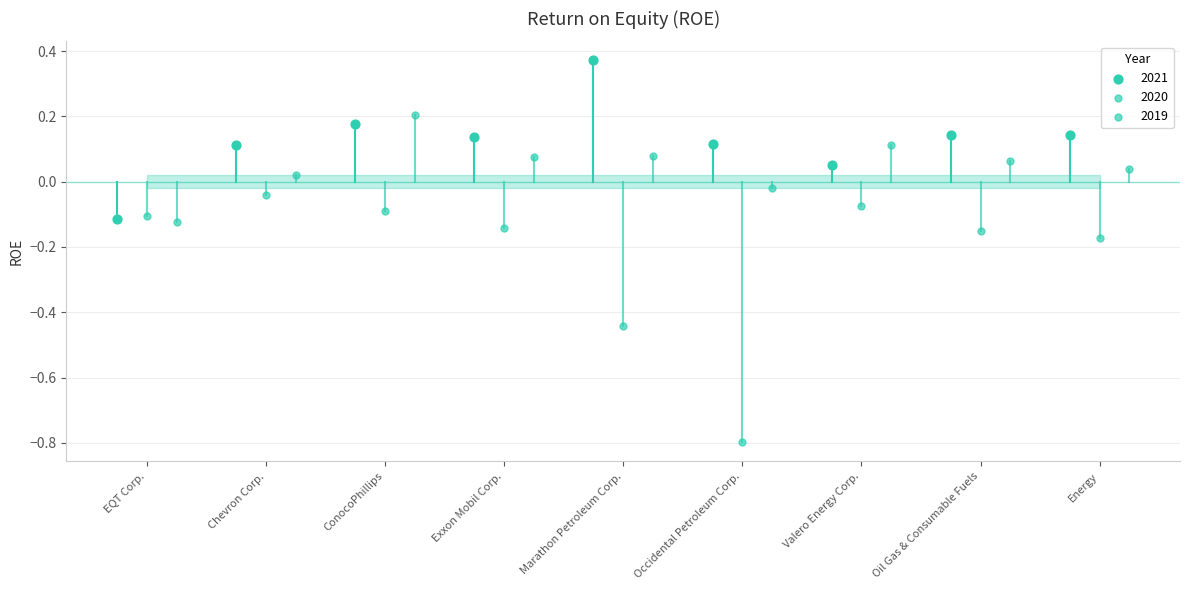

Is the value of 2021 at ConocoPhillips greater than the value of 2020 at Chevron Corp.?

Yes